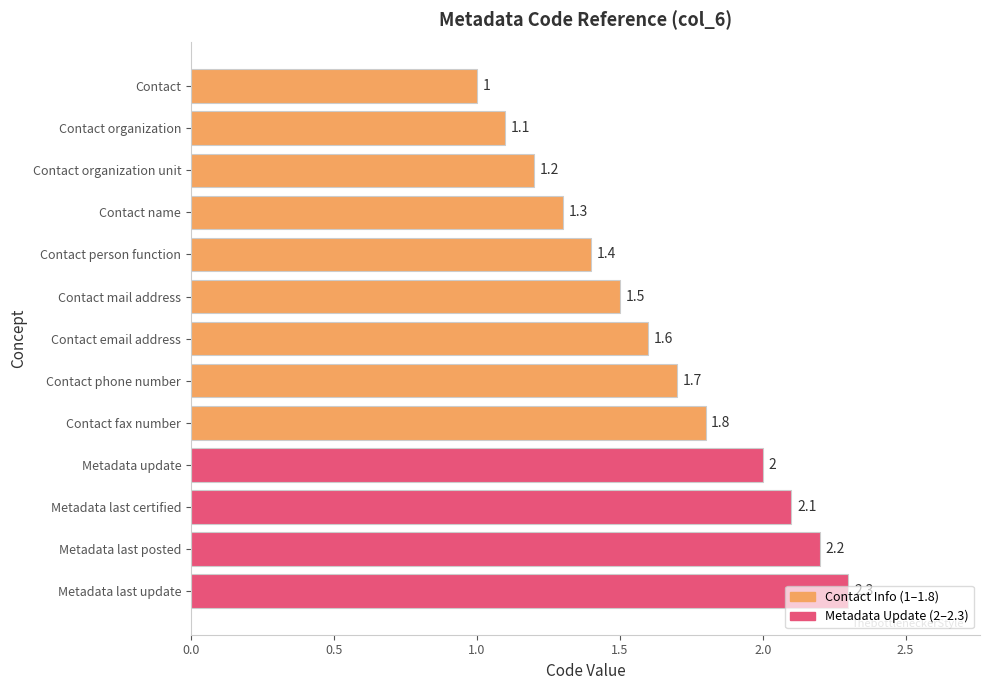

What is the average value?

1.6